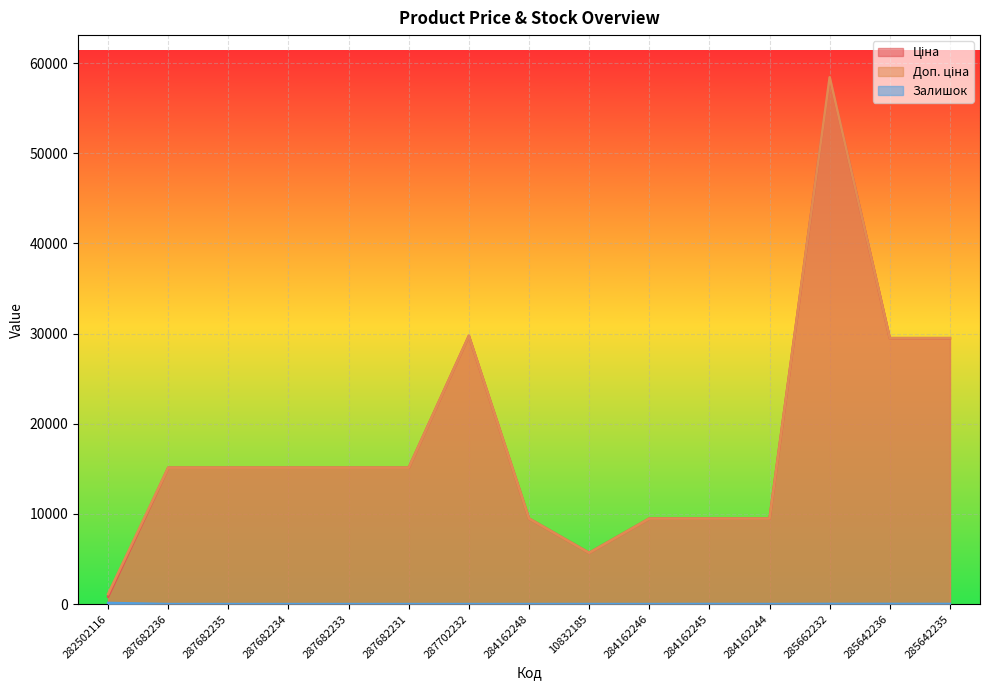

How many data points does each series have?

15